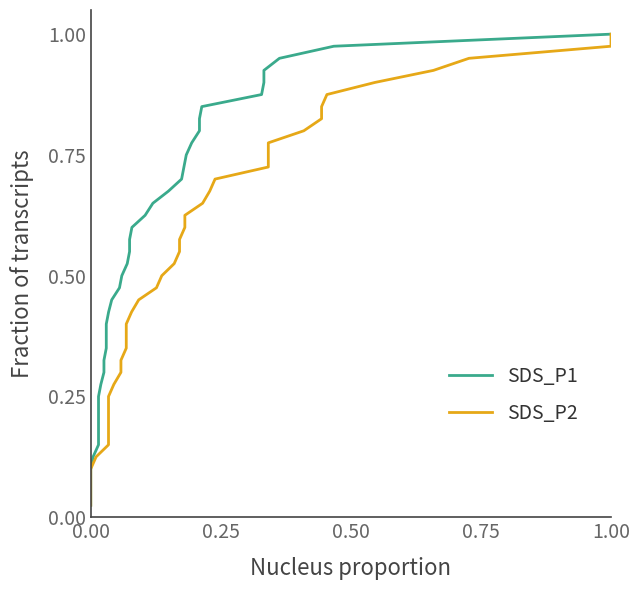

What is the sum of the SDS_P1 values at 29 and 33?

1.6